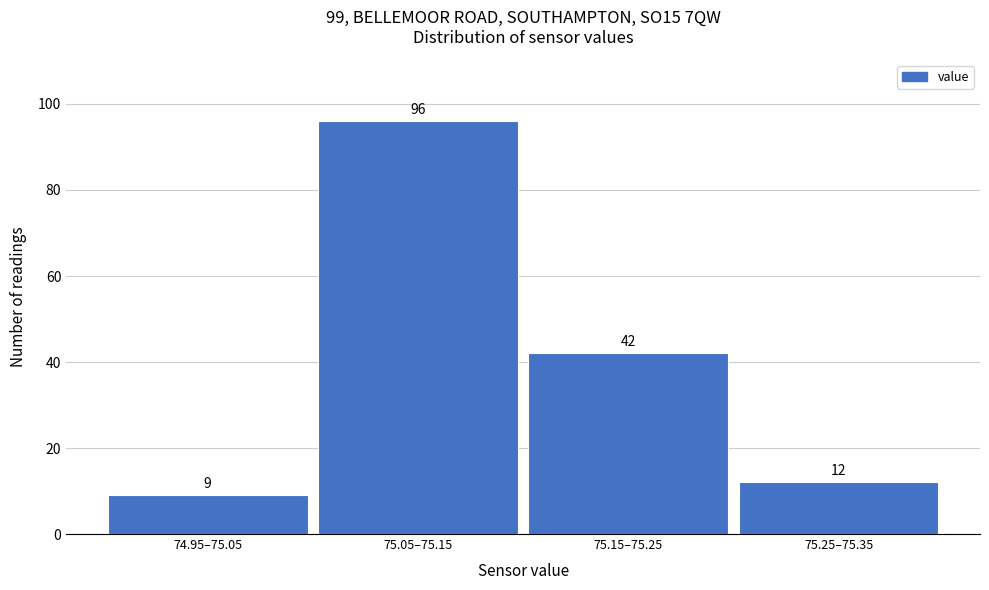

Reading right to left, what are all the values shown in this chart?

75.25–75.35=12	75.15–75.25=42	75.05–75.15=96	74.95–75.05=9